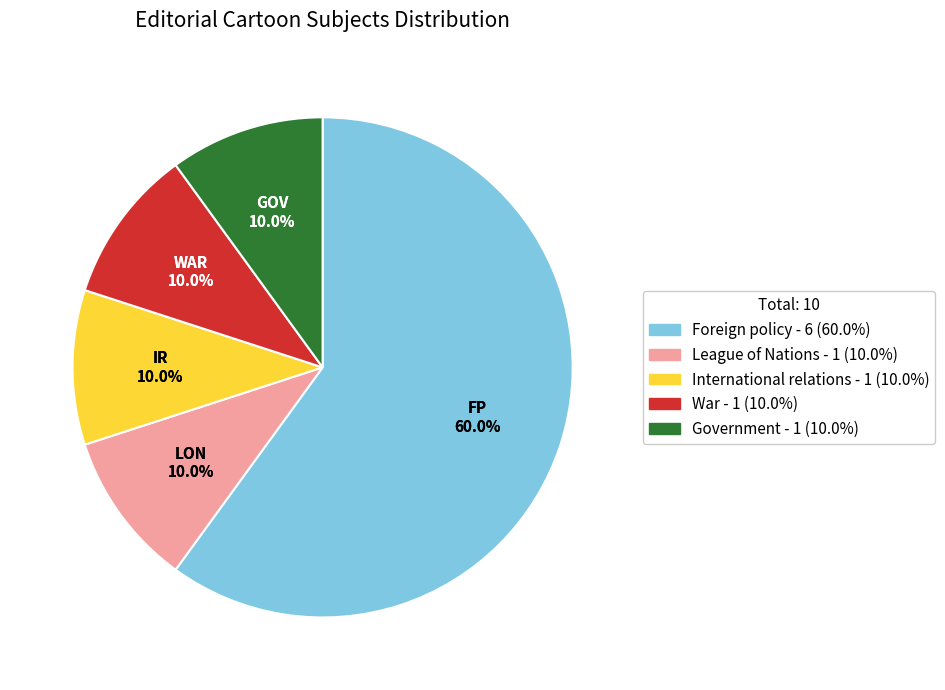

Between War and League of Nations, which is larger?

League of Nations